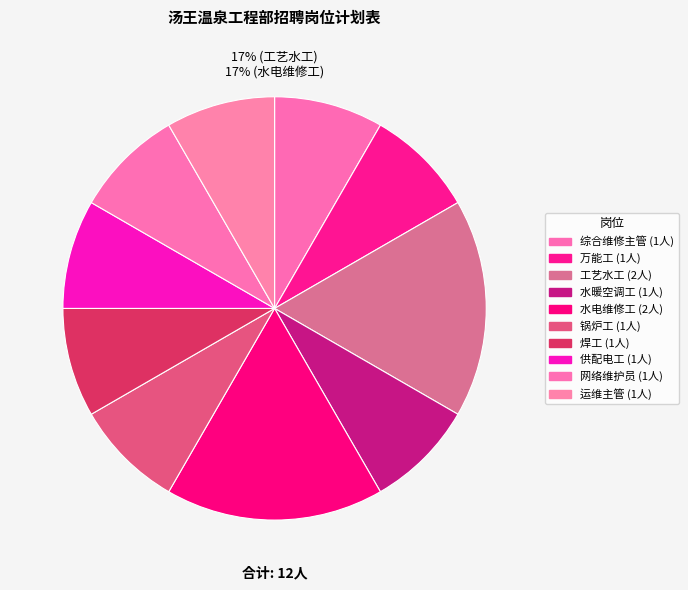

The 锅炉工 slice represents 8% of the pie. True or false?

True